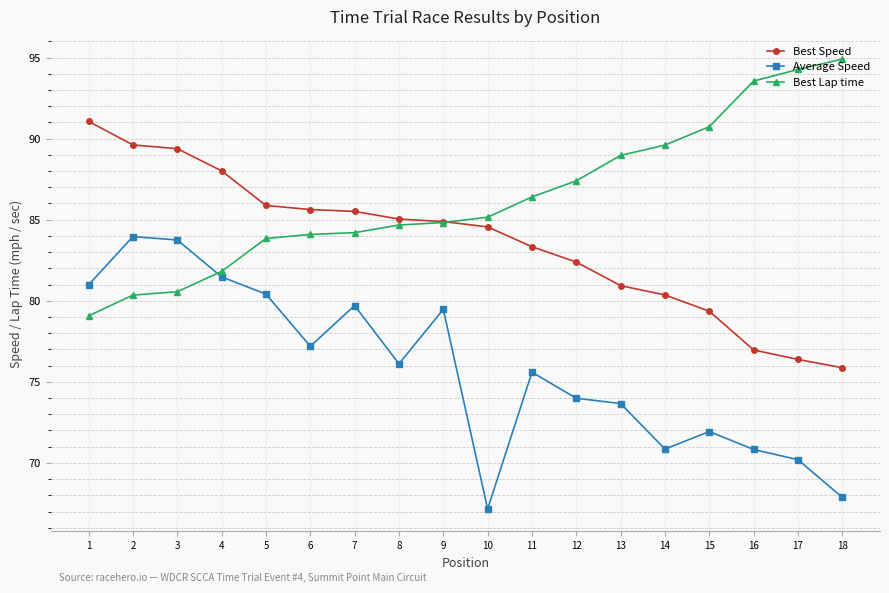

What is the minimum value shown in the chart?

67.2